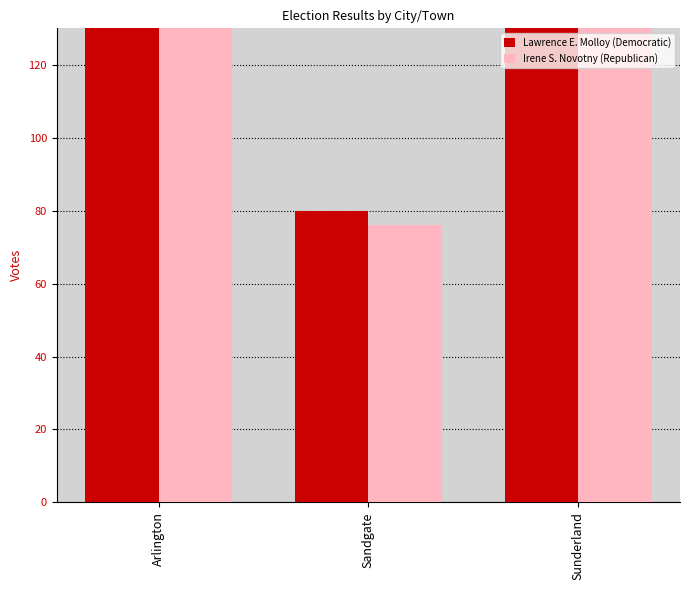

Reading left to right, extract all data points from this chart.

Lawrence E. Molloy (Democratic): Arlington=649	Sandgate=80	Sunderland=211
Irene S. Novotny (Republican): Arlington=429	Sandgate=76	Sunderland=181